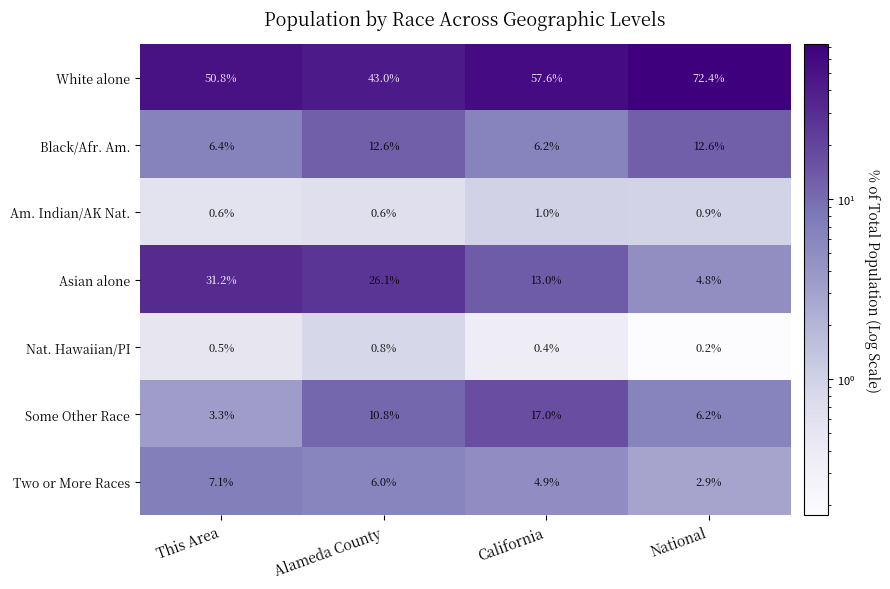

The value of Black/Afr. Am. at Alameda County is 12.6. True or false?

True